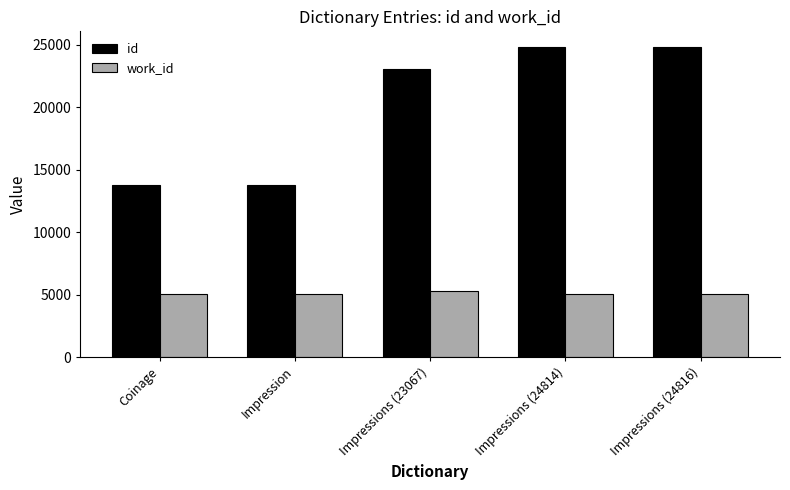

What is the label of the 3rd bar from the left?

Impressions (23067)